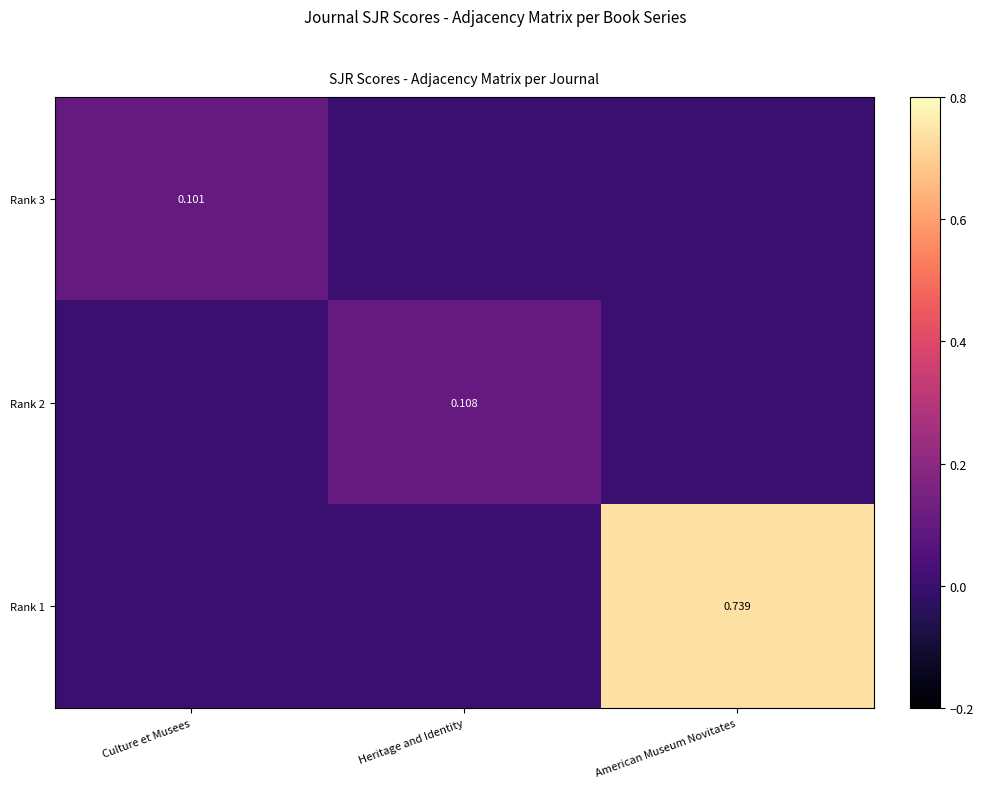

How many data points does each series have?

3